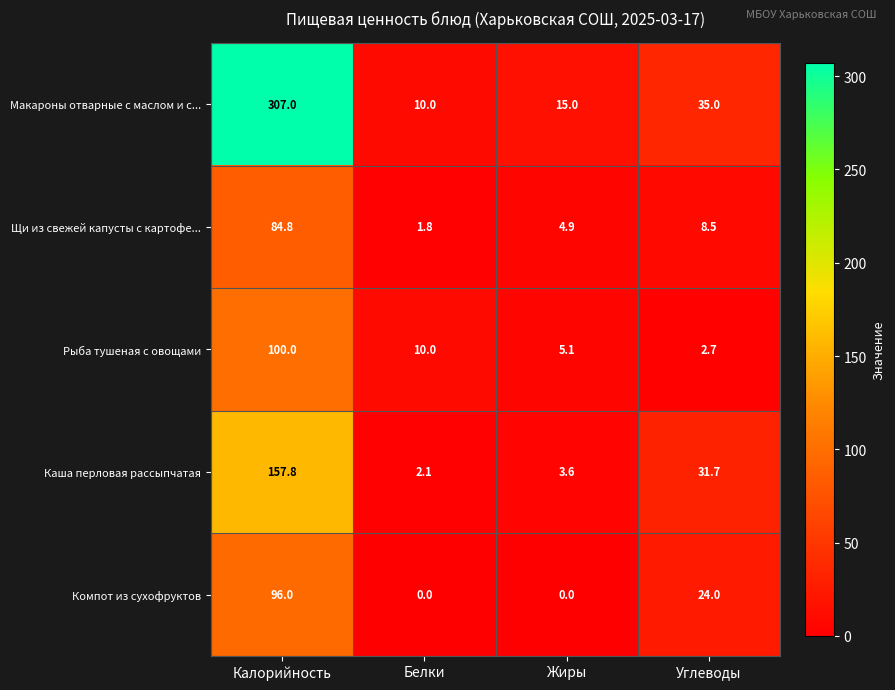

At how many categories does at least one series exceed 30?

2